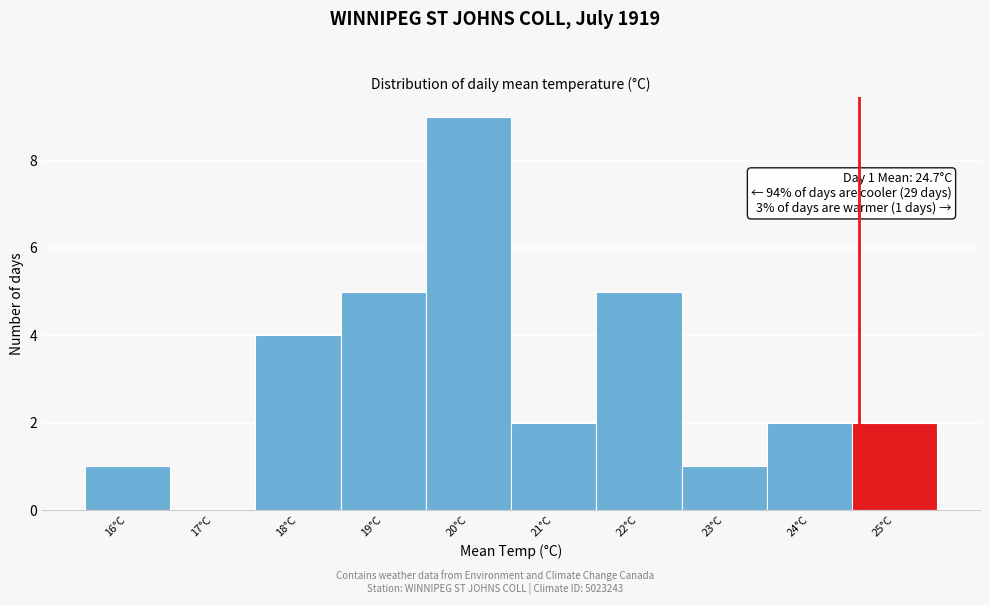

Reading left to right, what are all the values shown in this chart?

16°C=1	17°C=0	18°C=4	19°C=5	20°C=9	21°C=2	22°C=5	23°C=1	24°C=2	25°C=2